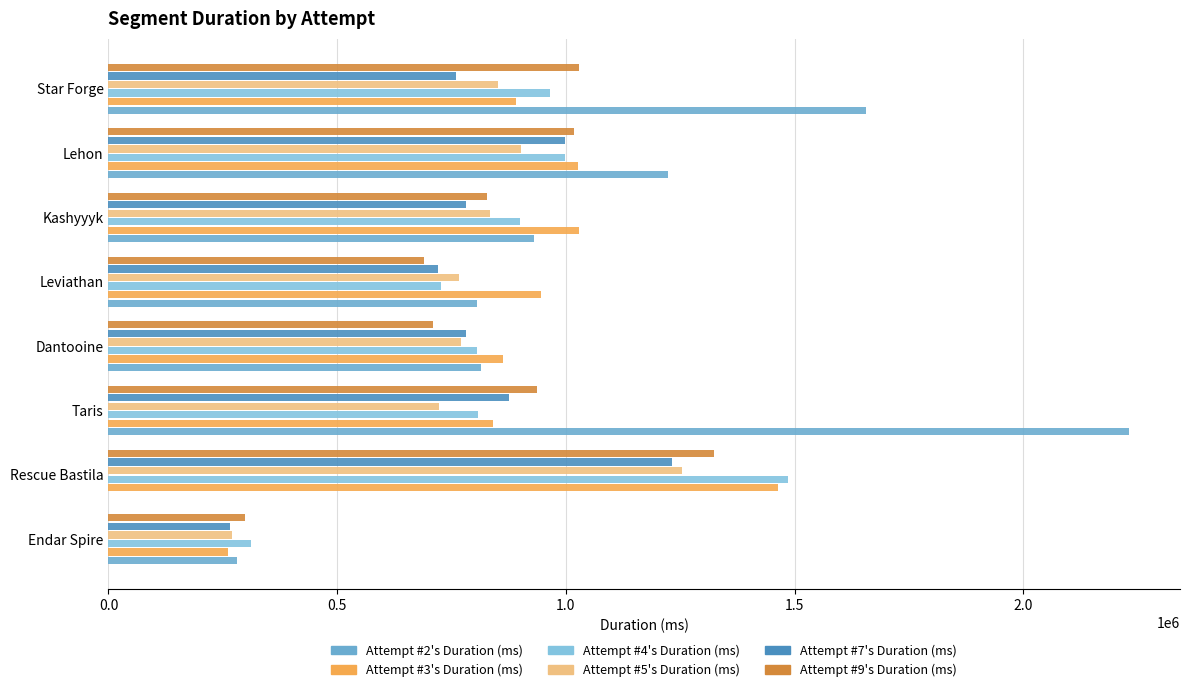

How many series are shown in this chart?

6